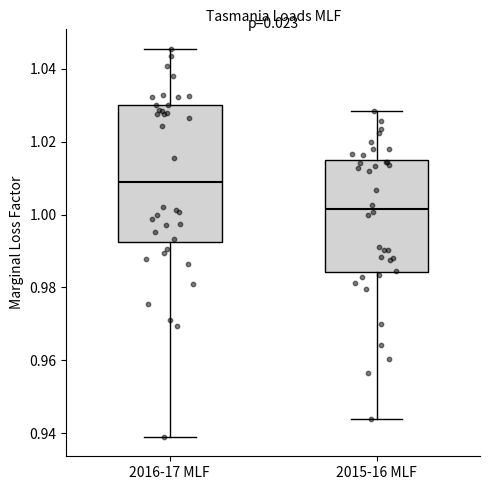

Reading left to right, read every box against the y-axis: the position of its median line, the range the box covers, and the ends of its whiskers. The values are not printed on the chart, so give them approximately, as read against the axis.

2016-17 MLF: median 1.008, box 0.992 to 1.030, whiskers 0.940 to 1.046
2015-16 MLF: median 1.002, box 0.984 to 1.014, whiskers 0.944 to 1.028